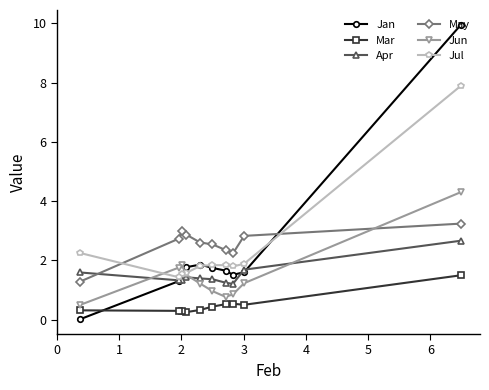

List the series in order of their peak value, lowest first.

Mar, Apr, May, Jun, Jul, Jan